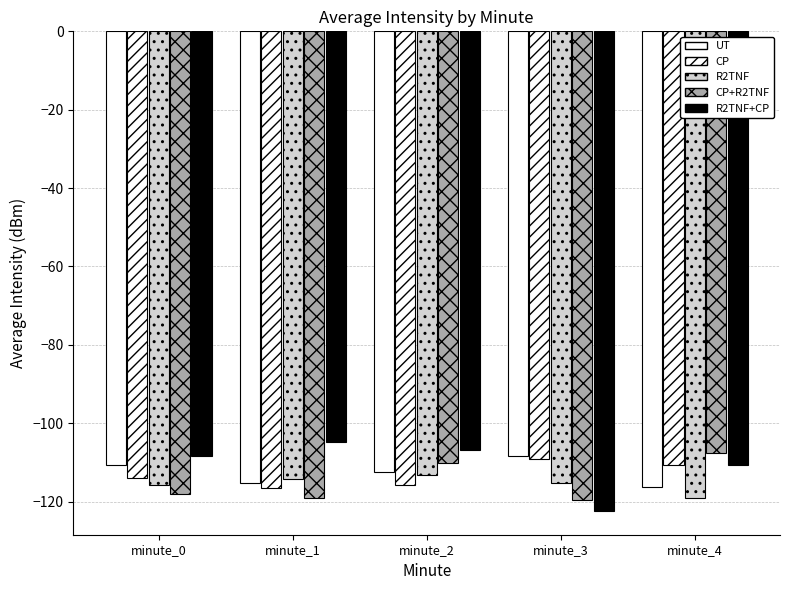

Reading left to right, extract all data points from this chart.

UT: minute_0=-110.6	minute_1=-115.3	minute_2=-112.4	minute_3=-108.3	minute_4=-116.3
CP: minute_0=-114.0	minute_1=-116.6	minute_2=-115.7	minute_3=-109.1	minute_4=-110.8
R2TNF: minute_0=-115.8	minute_1=-114.2	minute_2=-113.3	minute_3=-115.3	minute_4=-119.2
CP+R2TNF: minute_0=-118.0	minute_1=-119.0	minute_2=-110.3	minute_3=-119.6	minute_4=-107.7
R2TNF+CP: minute_0=-108.3	minute_1=-104.8	minute_2=-106.7	minute_3=-122.3	minute_4=-110.6